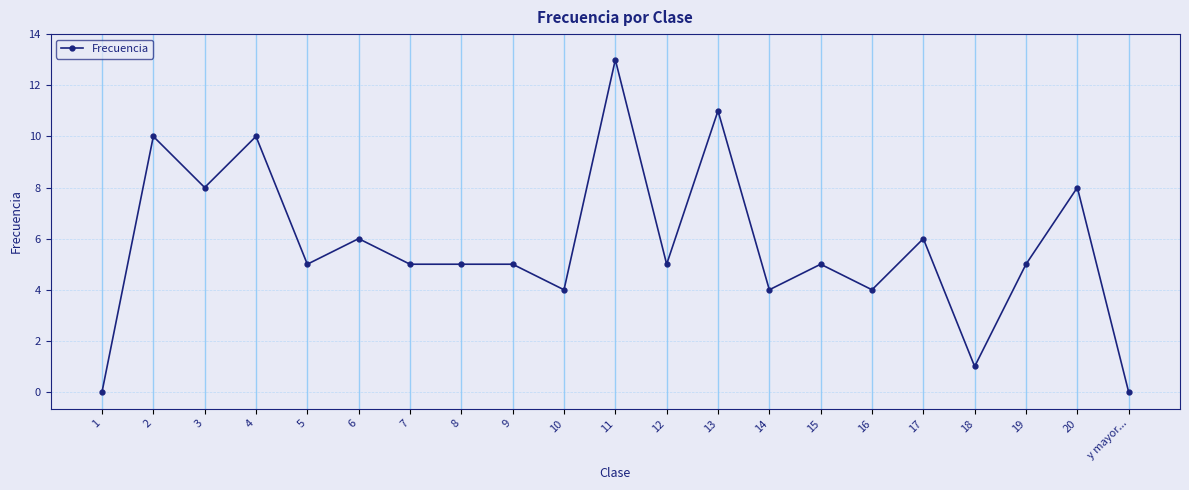

What is the change in value from 3 to 19?

-3